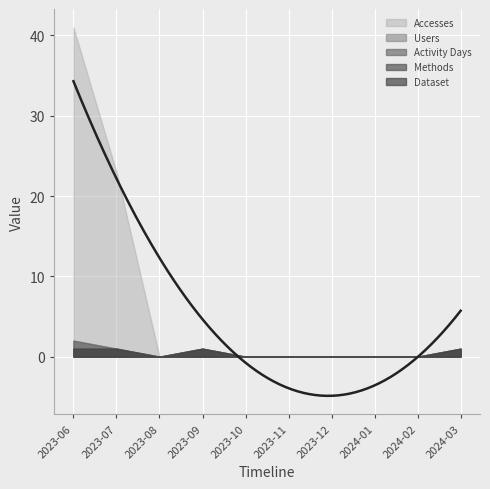

What is the label of the 4th point from the left?

2023-09